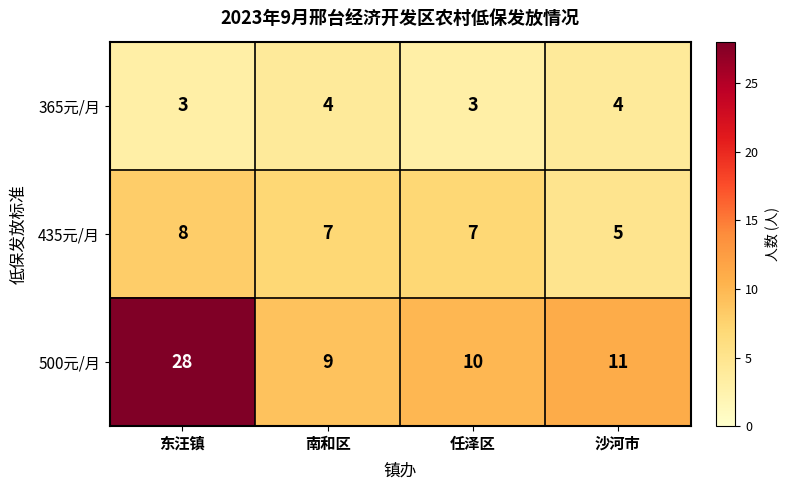

What is the sum of the 500元/月 values at 南和区 and 任泽区?

19